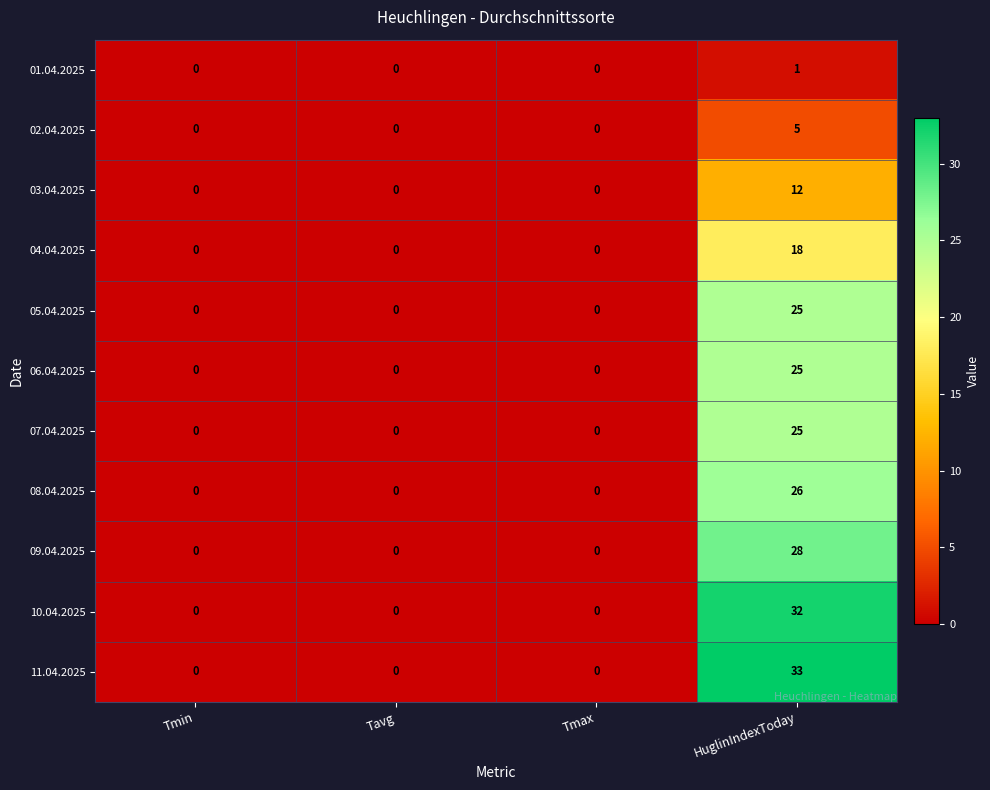

True or false: 05.04.2025 has a value of 36 at HuglinIndexToday.

False